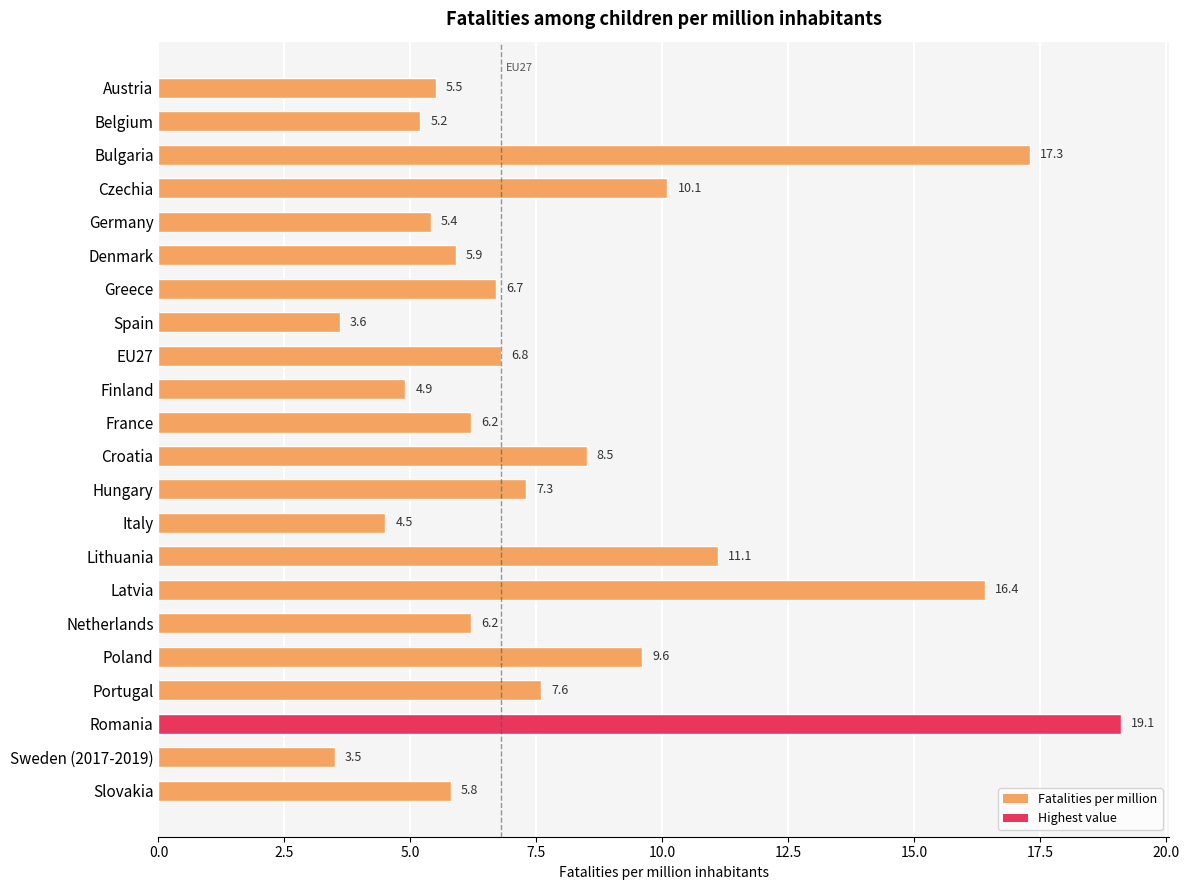

What is the sum of the values at Czechia and Italy?

14.6